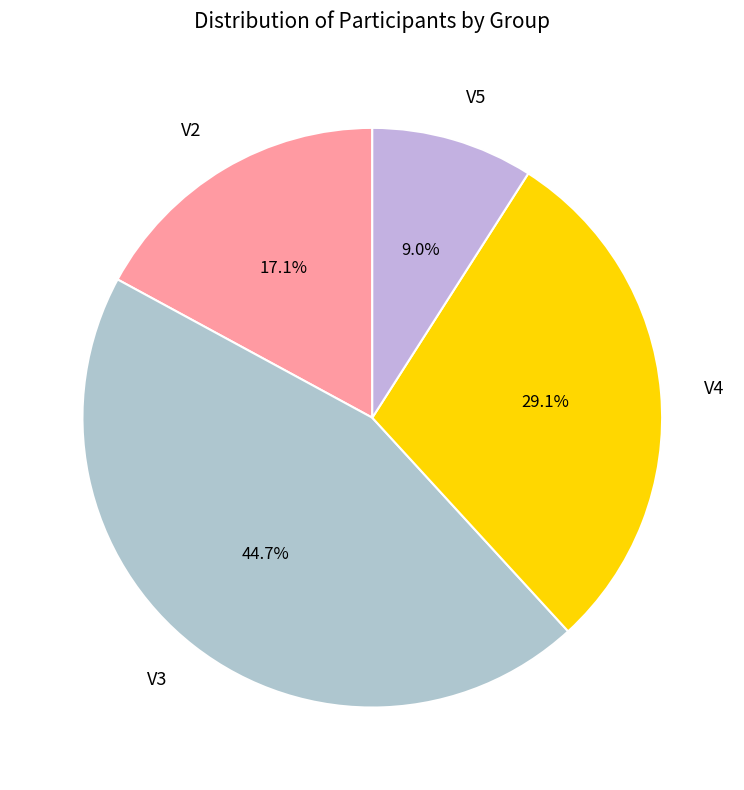

What is the largest slice in the pie chart?

V3